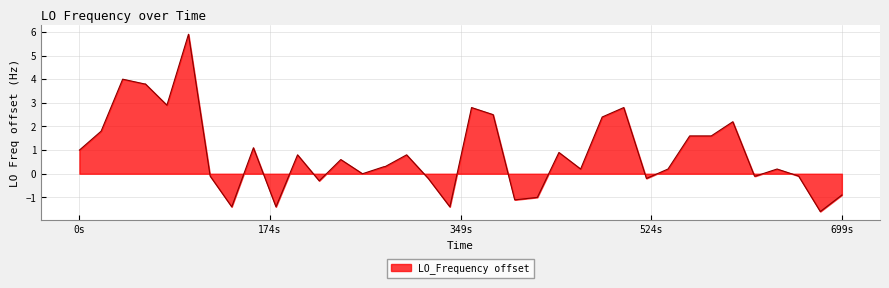

What is the difference between the maximum and minimum values?

7.5